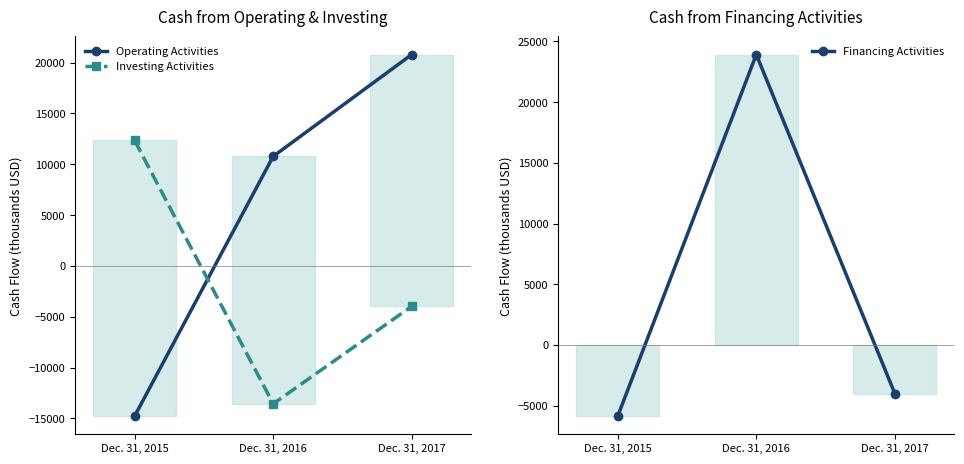

Which category has the highest value in the Investing Activities series?

Dec. 31, 2015